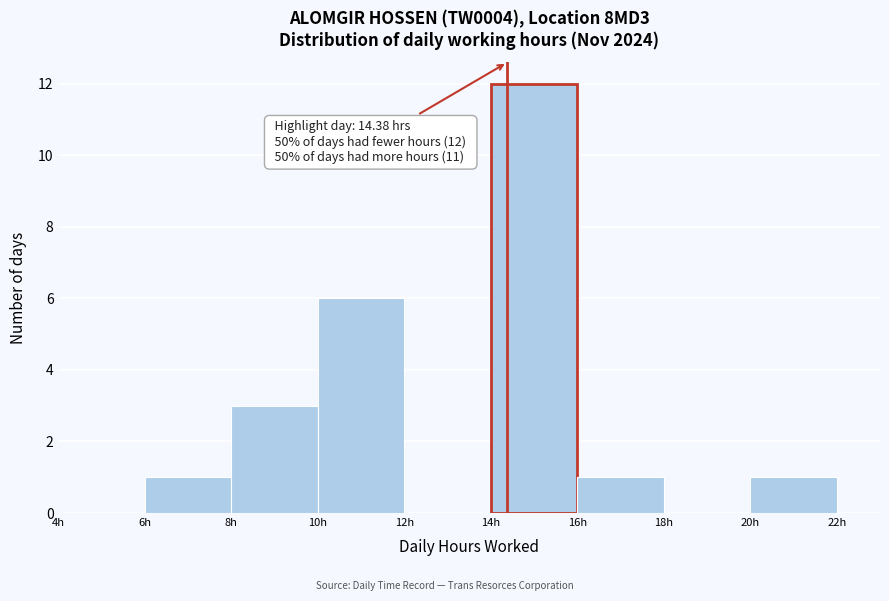

Which range on the x-axis has the tallest bar?

14 to 16